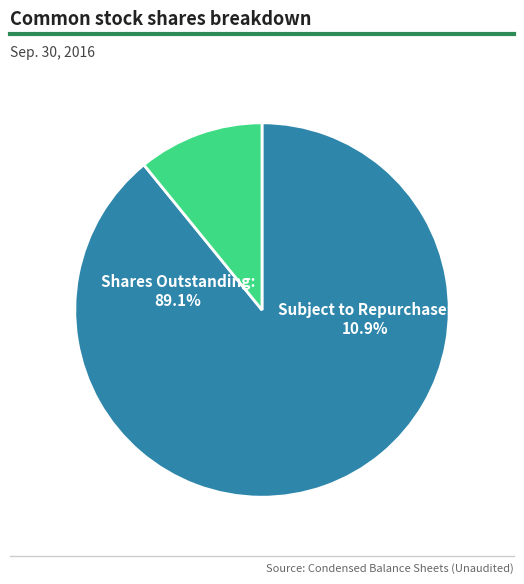

Do Common stock, shares outstanding and Number of shares, subject to repurchase together represent more than half of the pie?

Yes